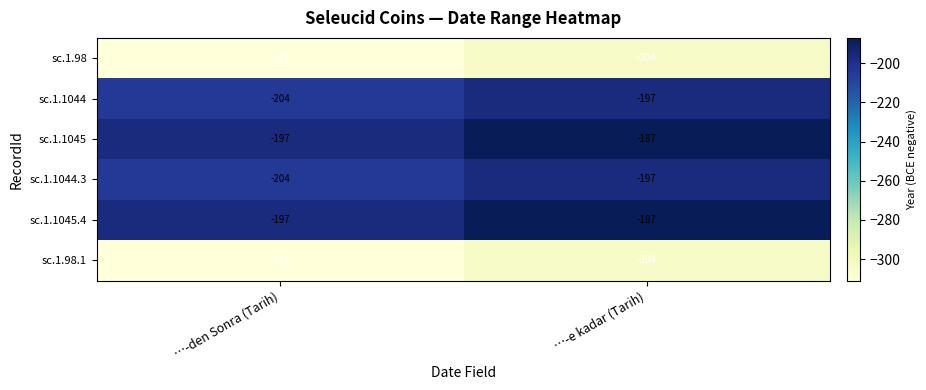

Reading right to left, extract all data points from this chart.

sc.1.98: …-e kadar (Tarih)=-304	…-den Sonra (Tarih)=-311
sc.1.1044: …-e kadar (Tarih)=-197	…-den Sonra (Tarih)=-204
sc.1.1045: …-e kadar (Tarih)=-187	…-den Sonra (Tarih)=-197
sc.1.1044.3: …-e kadar (Tarih)=-197	…-den Sonra (Tarih)=-204
sc.1.1045.4: …-e kadar (Tarih)=-187	…-den Sonra (Tarih)=-197
sc.1.98.1: …-e kadar (Tarih)=-304	…-den Sonra (Tarih)=-311